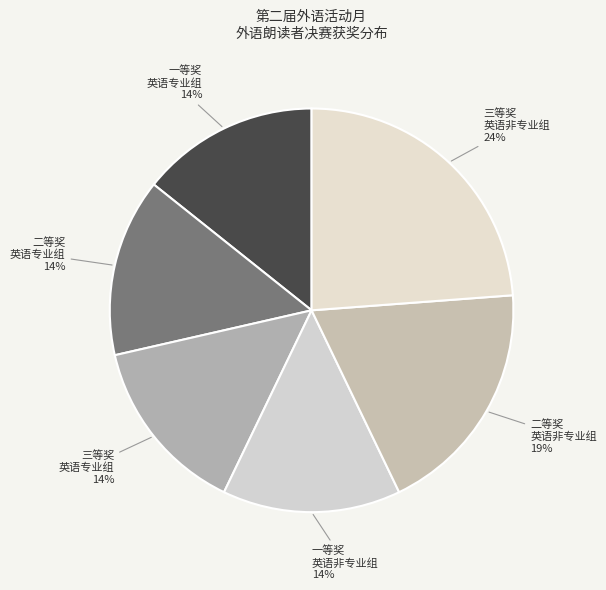

What is the largest slice in the pie chart?

三等奖 英语非专业组